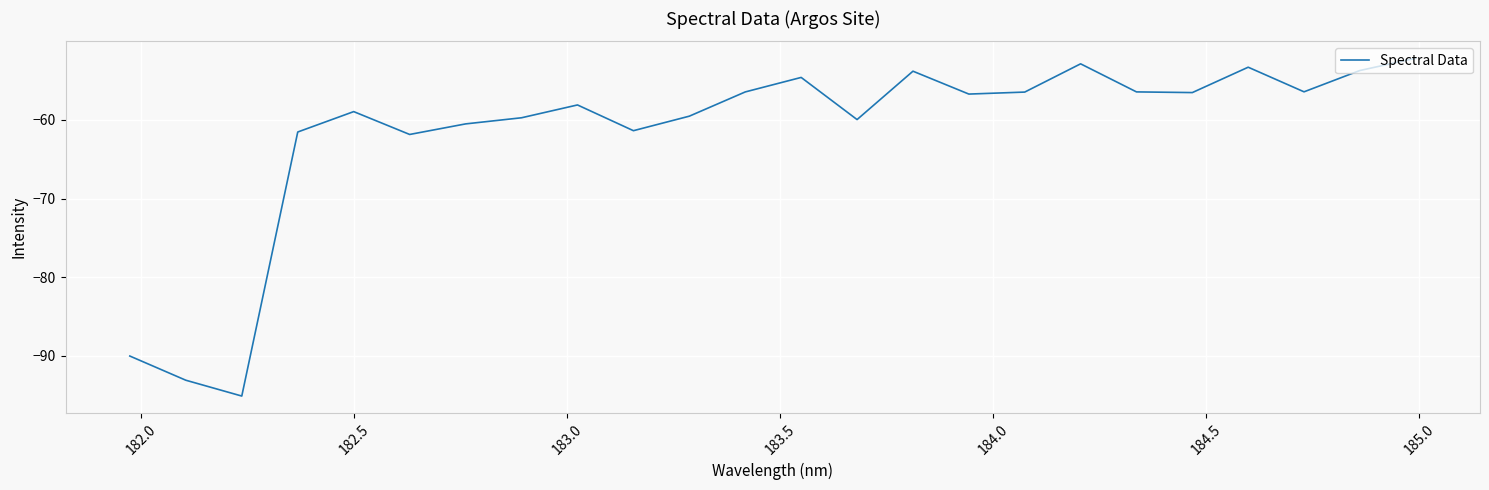

What is the difference between the maximum and minimum values?

43.0